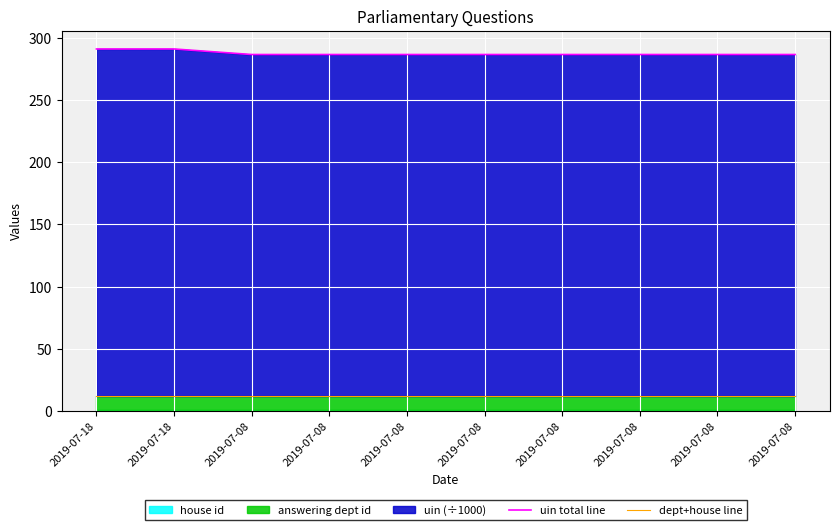

At which label is dept+house line closest to 12?

2019-07-18